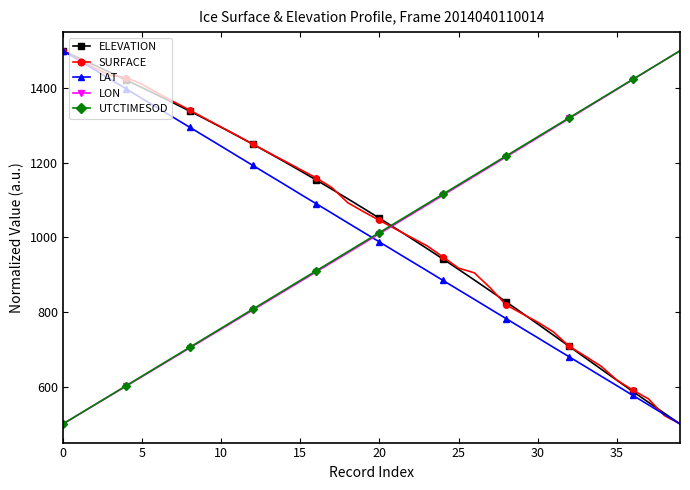

What is the value of the UTCTIMESOD point at the 7th from the left?

653.8